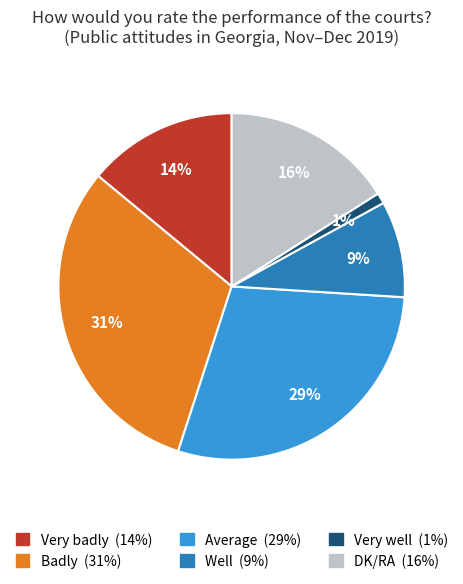

Is the sum of Badly and Very badly greater than half?

No